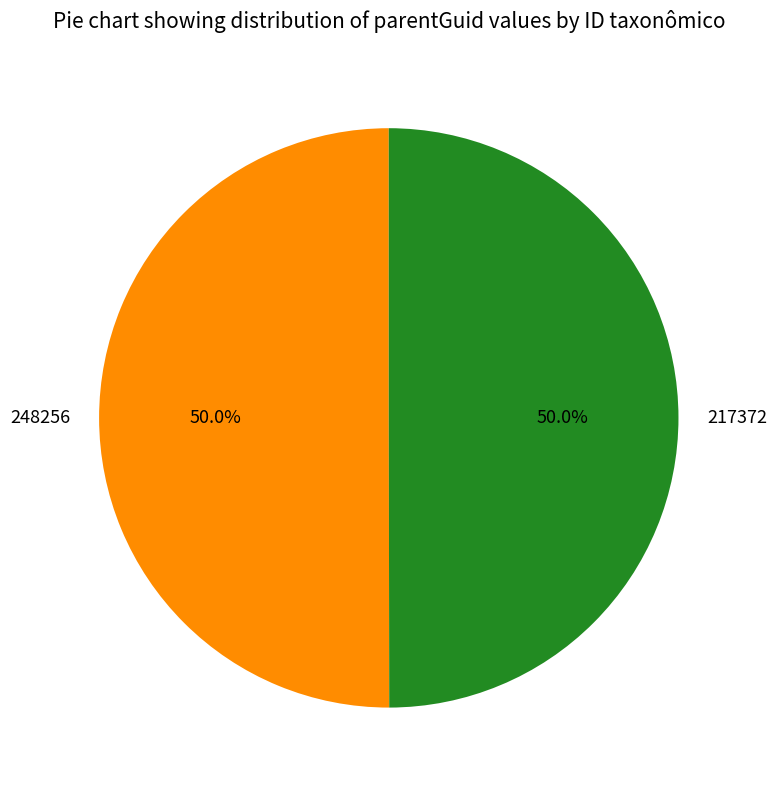

What is the ratio of the value at 248256 to the value at 217372?

1.0